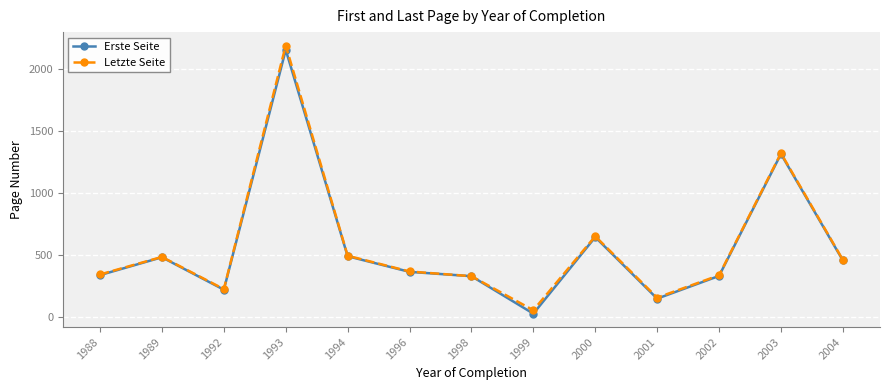

What is the total value across all series at 2002?

669.7